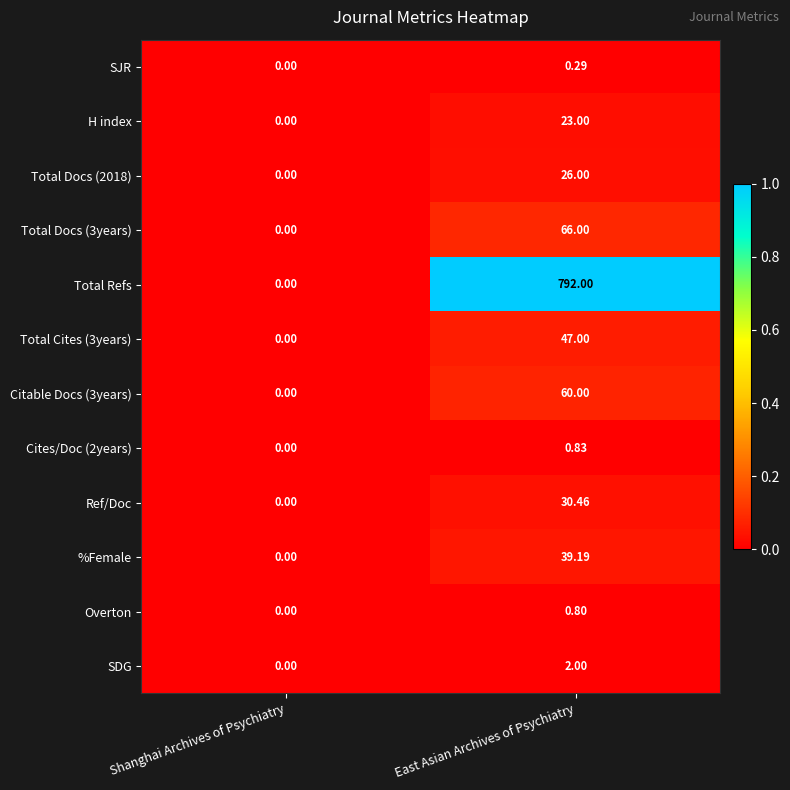

Where is Total Refs nearest to the value 396?

Shanghai Archives of Psychiatry